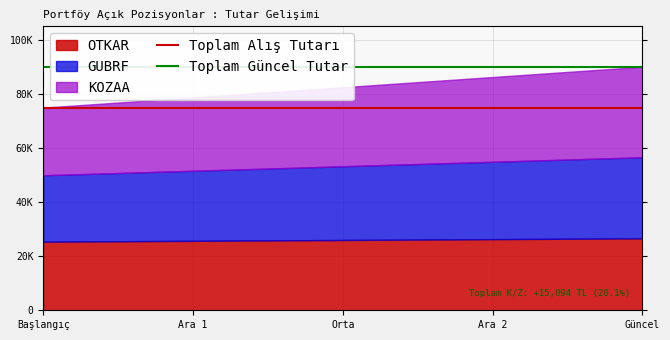

What is the lowest value of the Toplam Güncel Tutar series?

90029.0